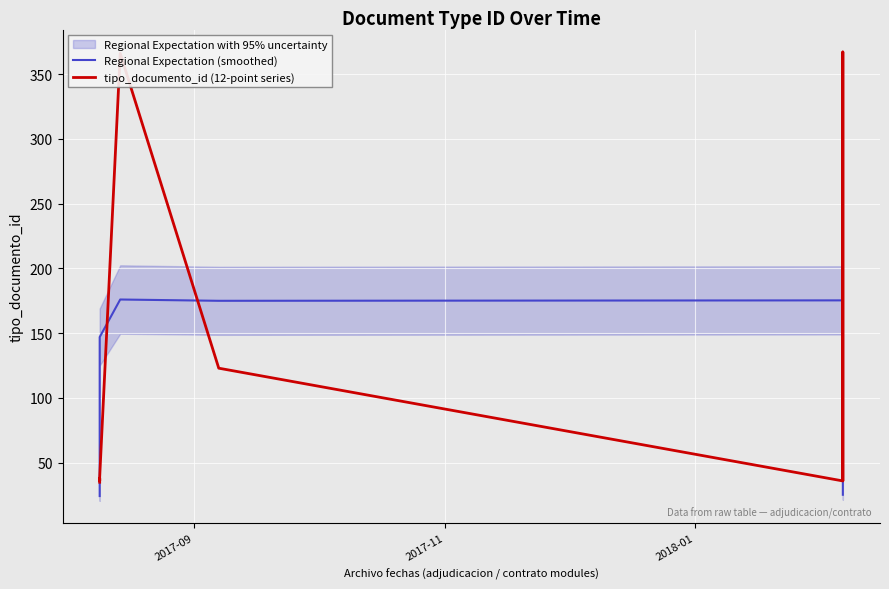

The Regional Expectation (smoothed) series shows 270.1 at 6. True or false?

False